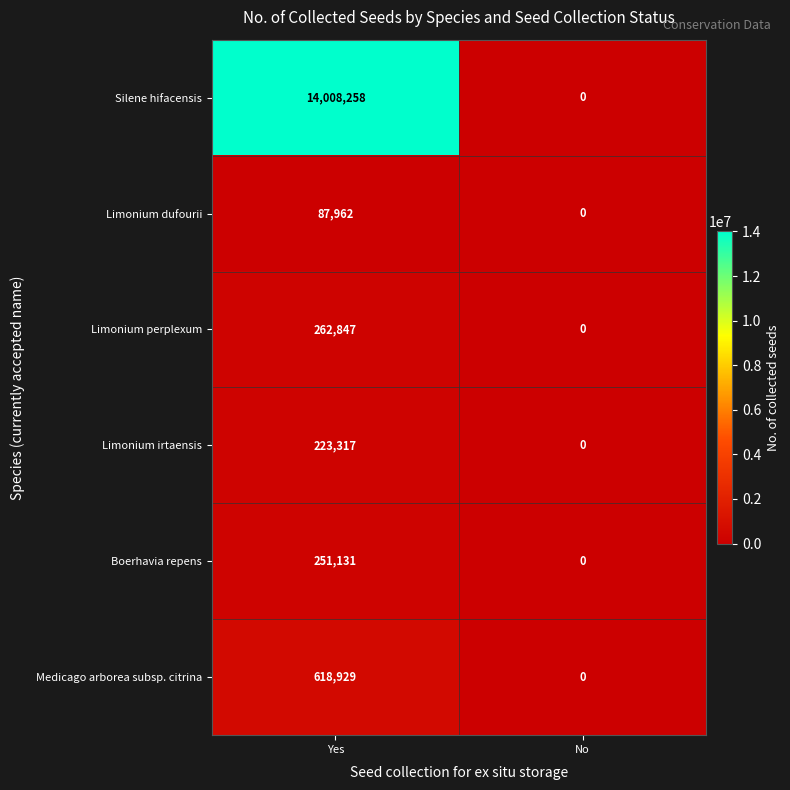

How many series are shown in this chart?

6